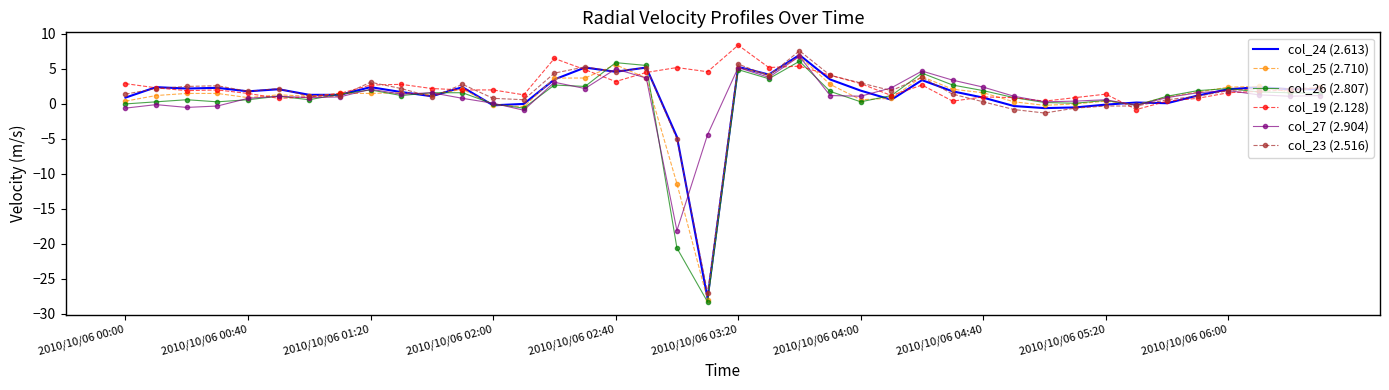

What is the average value of the col_27 (2.904) series?

1.0